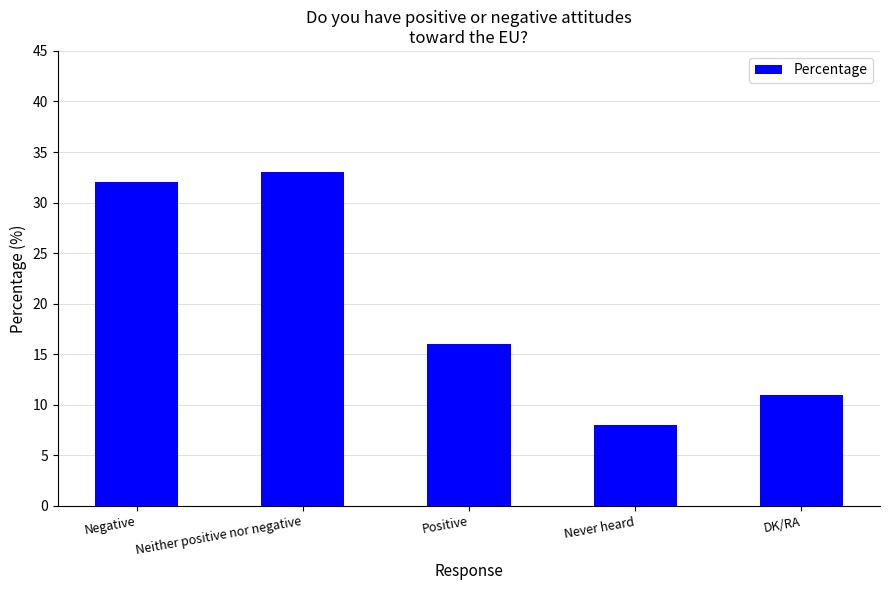

Reading left to right, list all the values displayed in this chart.

32	33	16	8	11